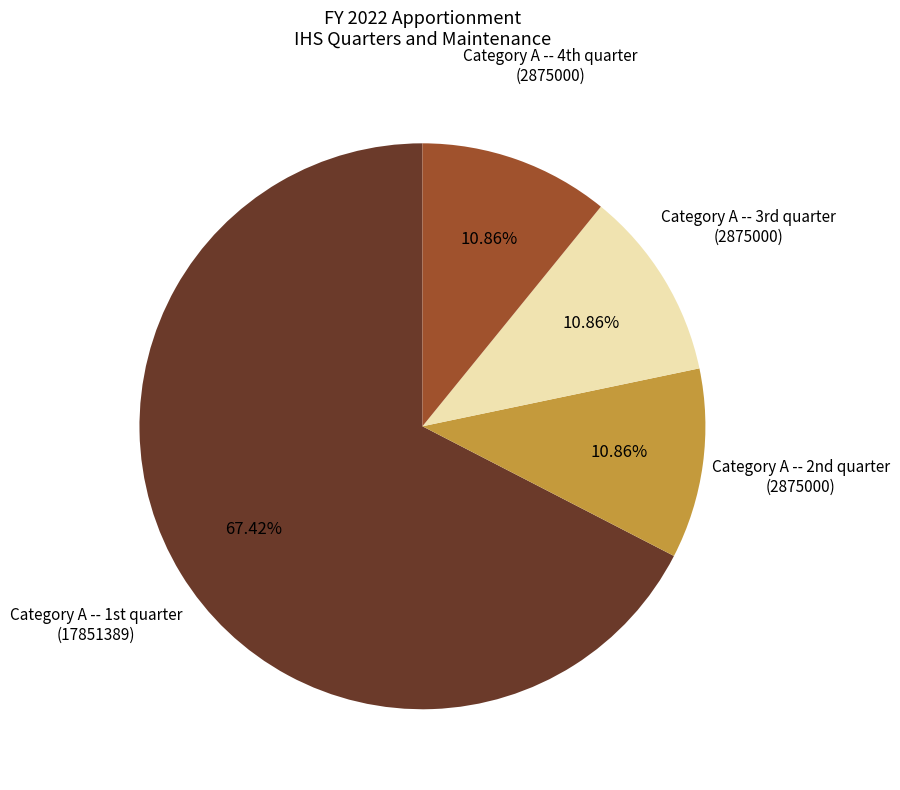

What is the largest slice in the pie chart?

Category A -- 1st quarter